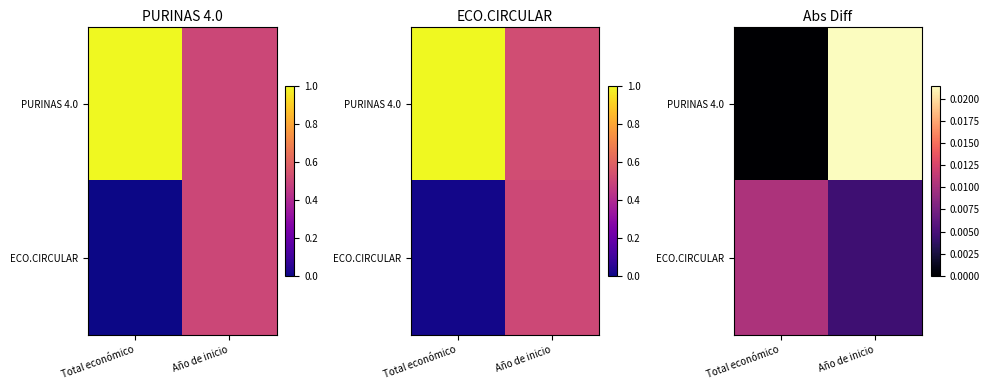

At which category does the chart reach its minimum across all series?

Total económico